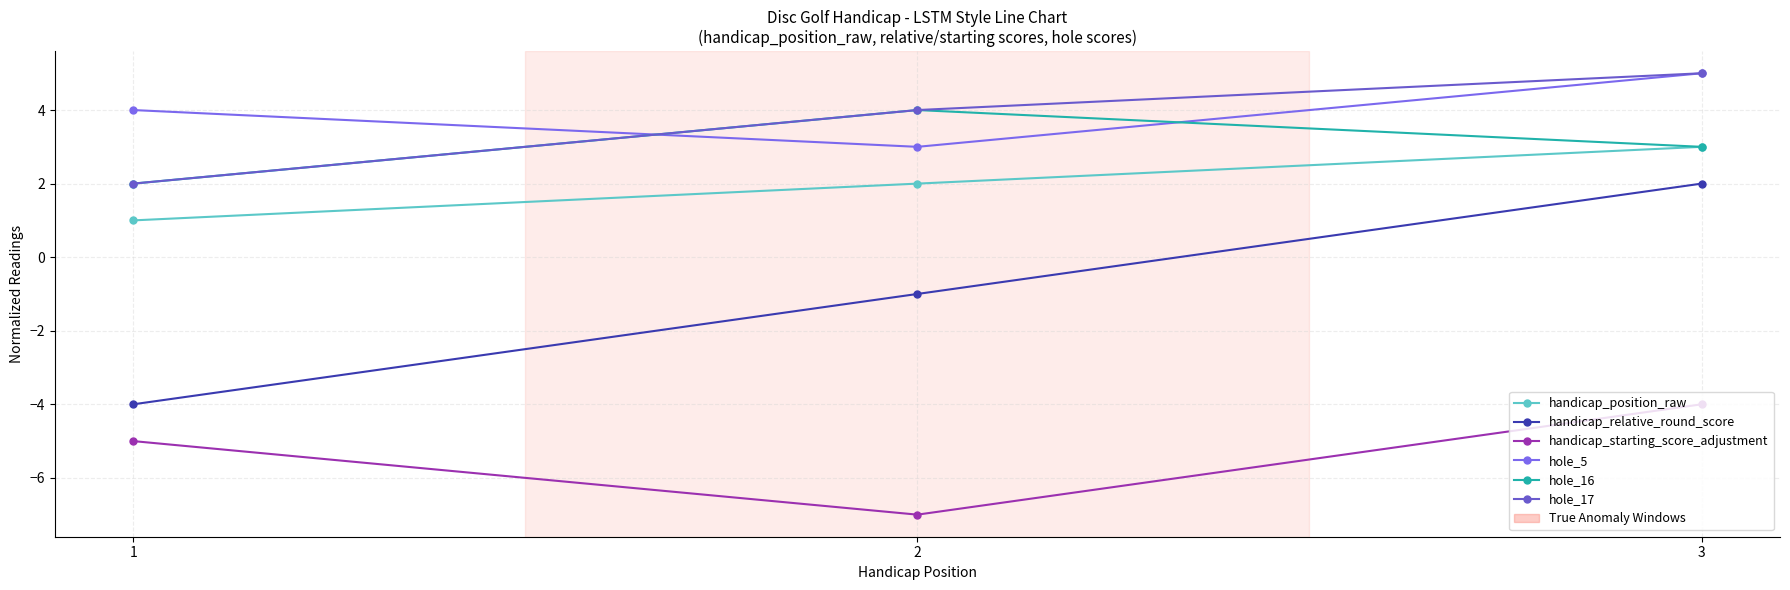

What is the minimum value shown in the chart?

-7